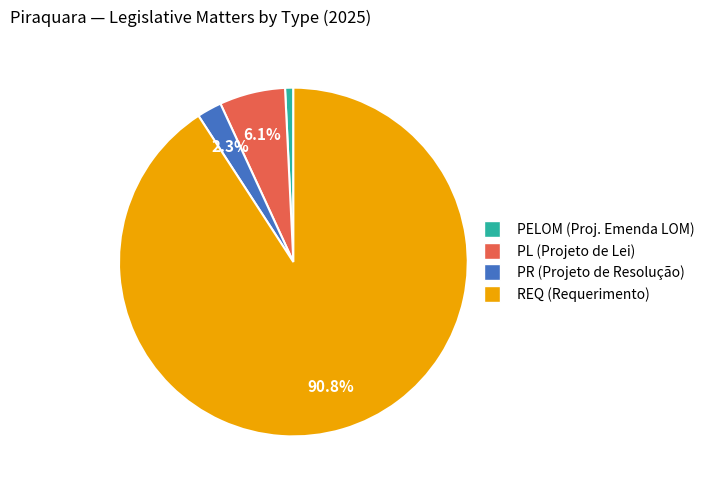

Is there a majority slice in this chart?

Yes